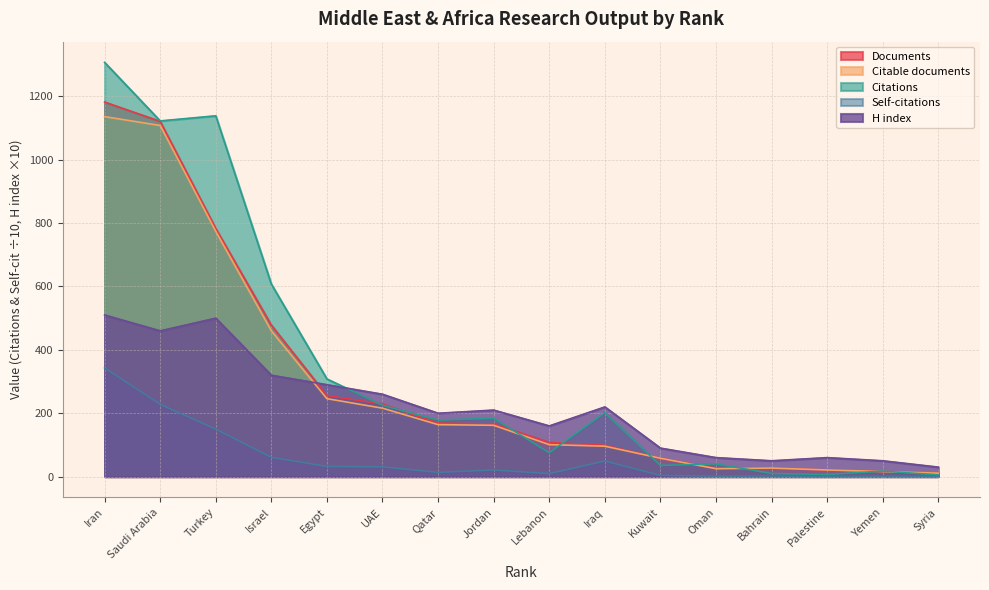

After their last crossing, which series has the higher values: Citable documents or Citations?

Citable documents